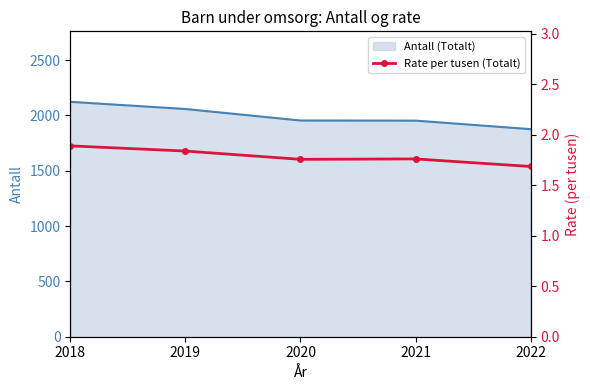

Reading left to right, transcribe all the data shown in this chart.

2018=1.9	2019=1.8	2020=1.8	2021=1.8	2022=1.7